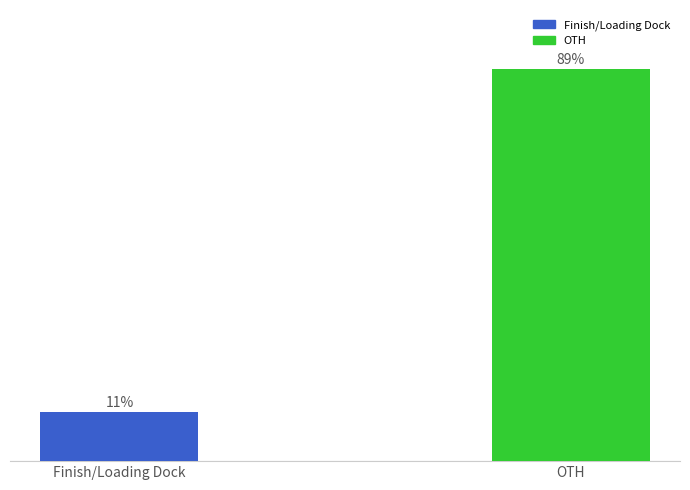

Which label corresponds to the largest value in the chart?

OTH